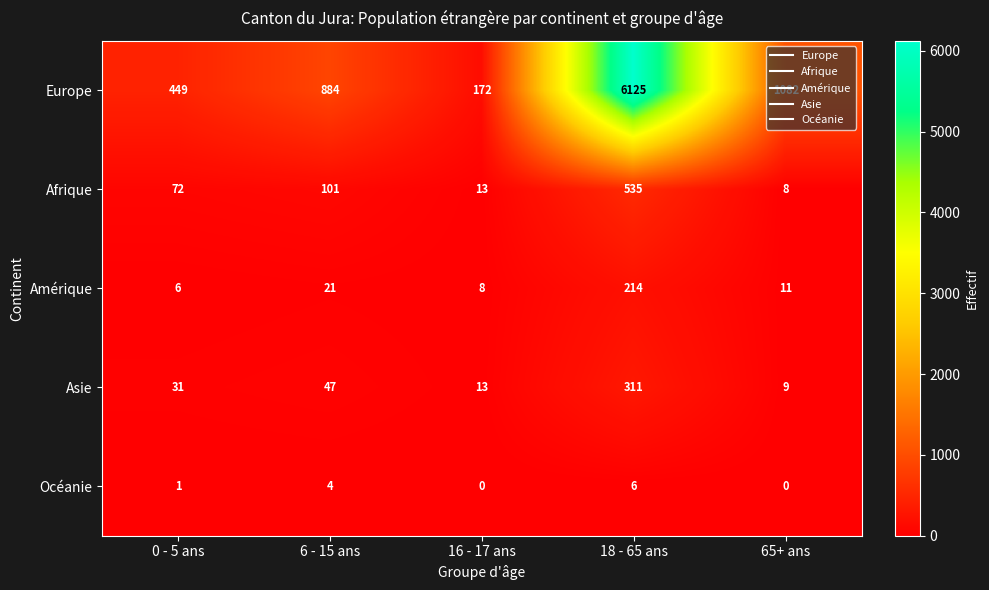

The value of Amérique at 6 - 15 ans is 21. True or false?

True